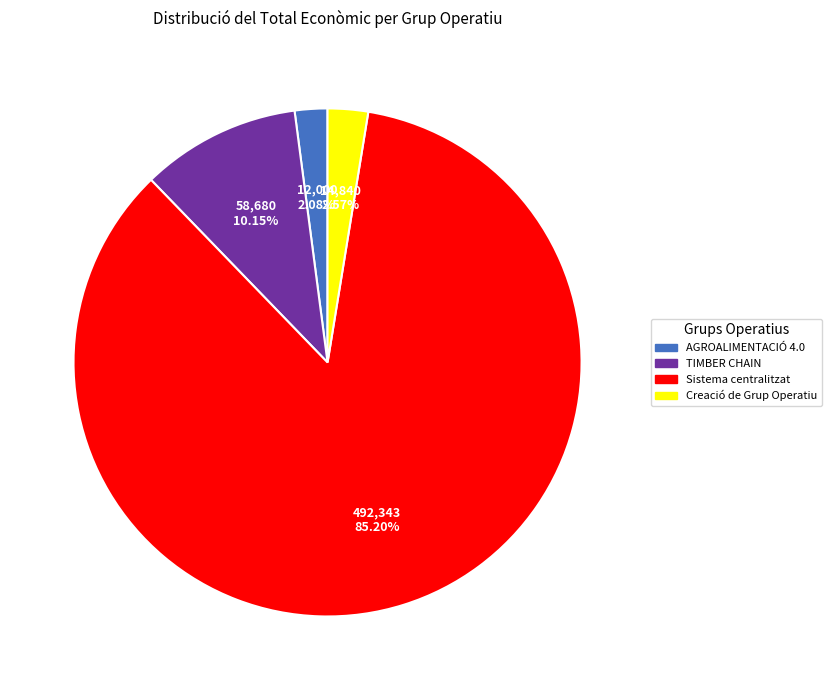

How many segments does this pie chart have?

4